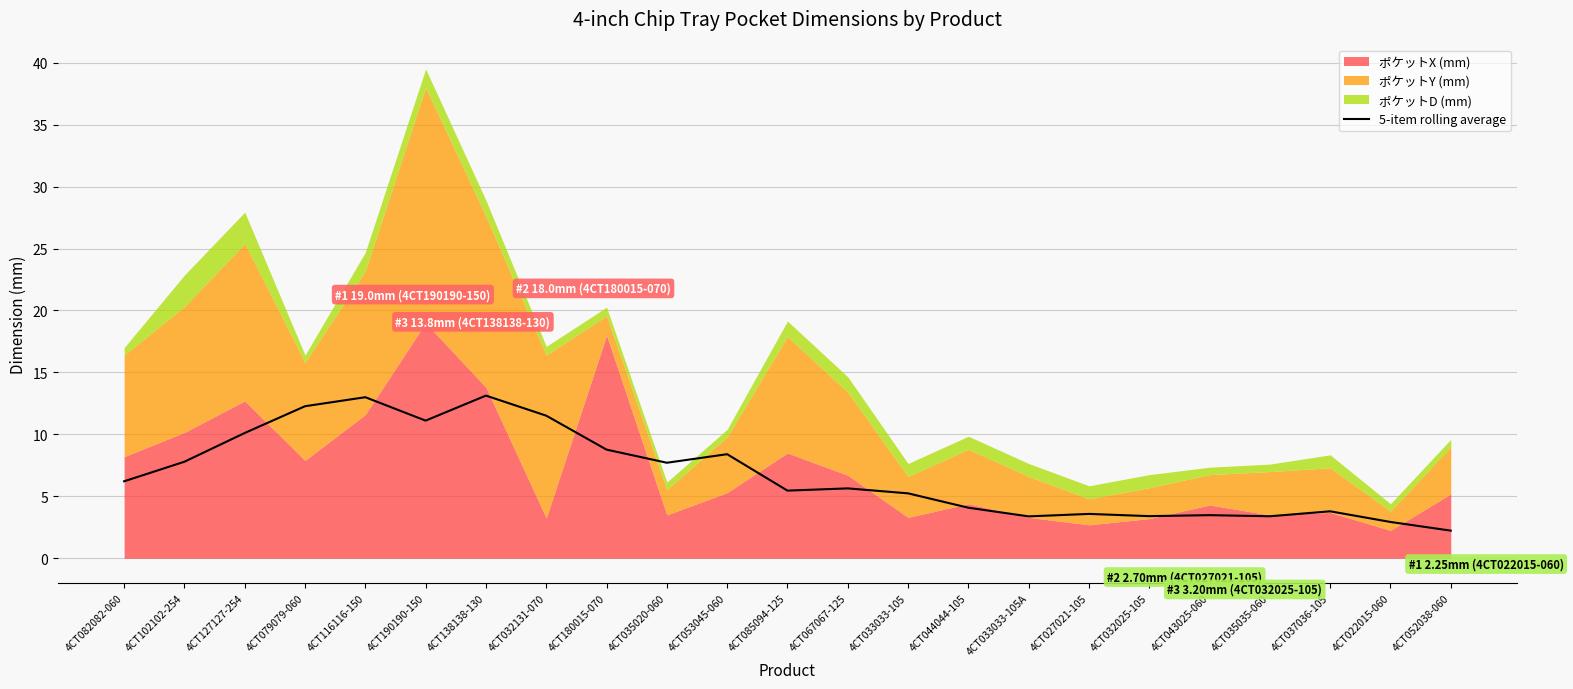

Where is the first local minimum?

4CT190190-150